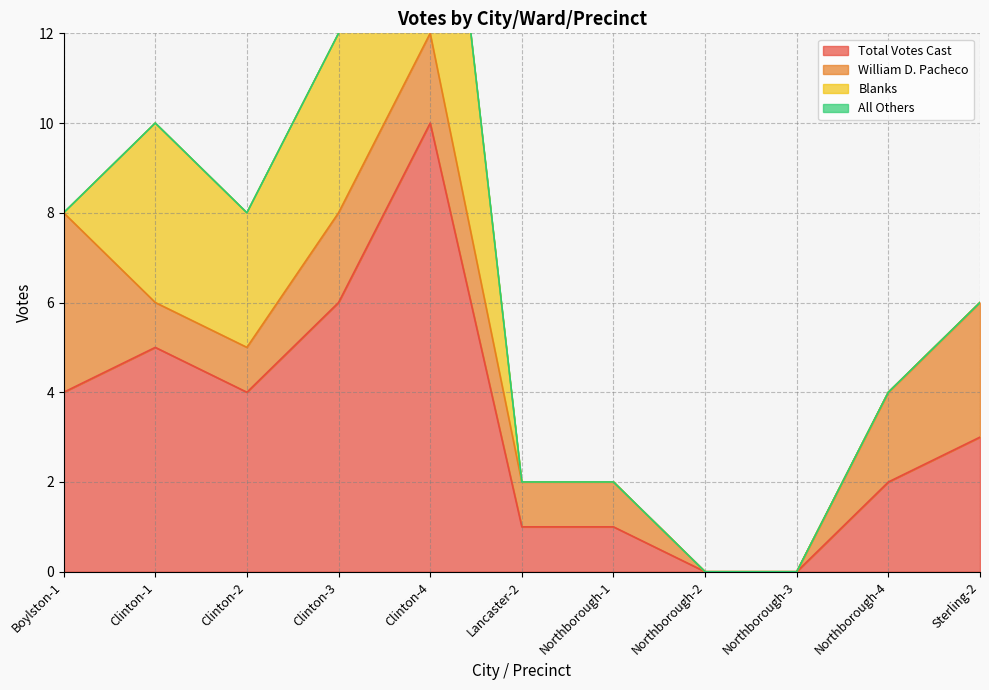

Which has a higher value, Clinton-4 or Clinton-2?

Clinton-4